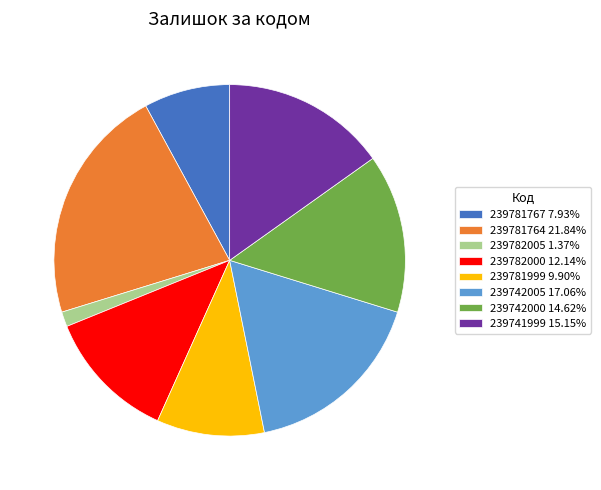

Does any single category account for the majority?

No